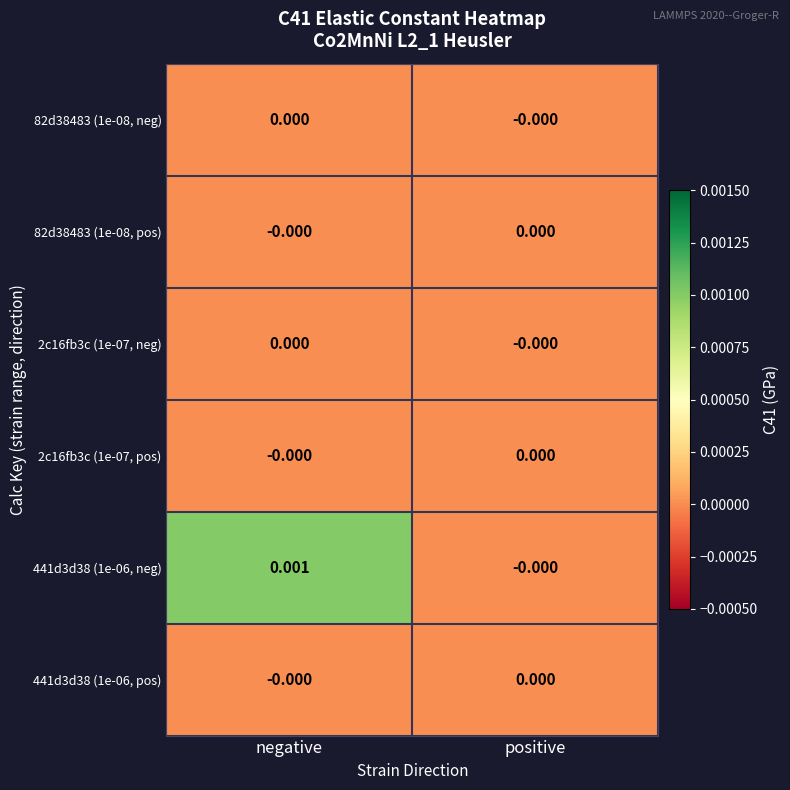

Rank the categories by 441d3d38 (1e-06, neg) value from lowest to highest.

positive, negative